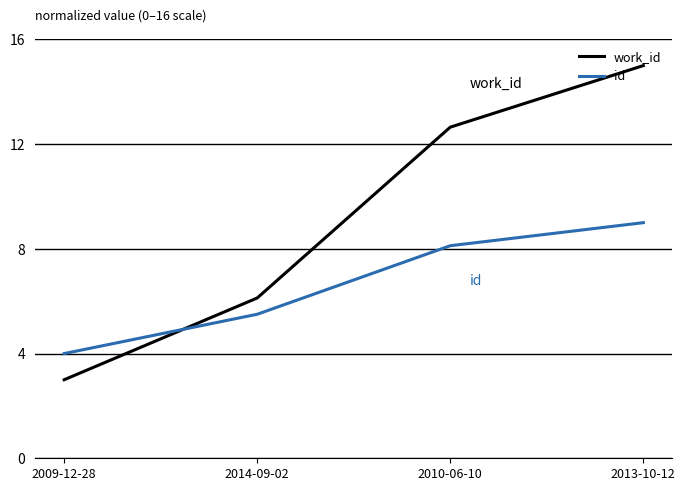

The value of work_id at 2013-10-12 is 4.9. True or false?

False